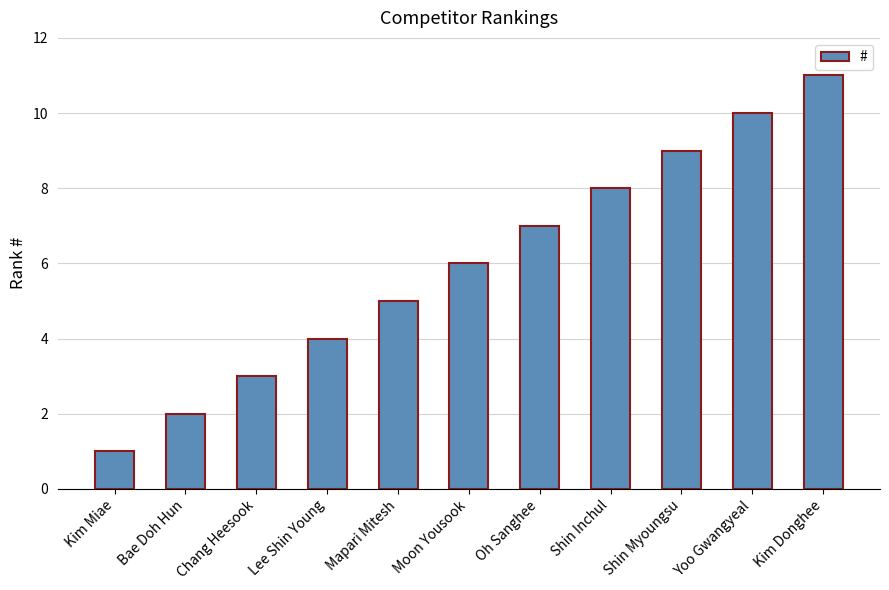

List the labels in order of value, smallest first.

Kim Miae, Bae Doh Hun, Chang Heesook, Lee Shin Young, Mapari Mitesh, Moon Yousook, Oh Sanghee, Shin Inchul, Shin Myoungsu, Yoo Gwangyeal, Kim Donghee